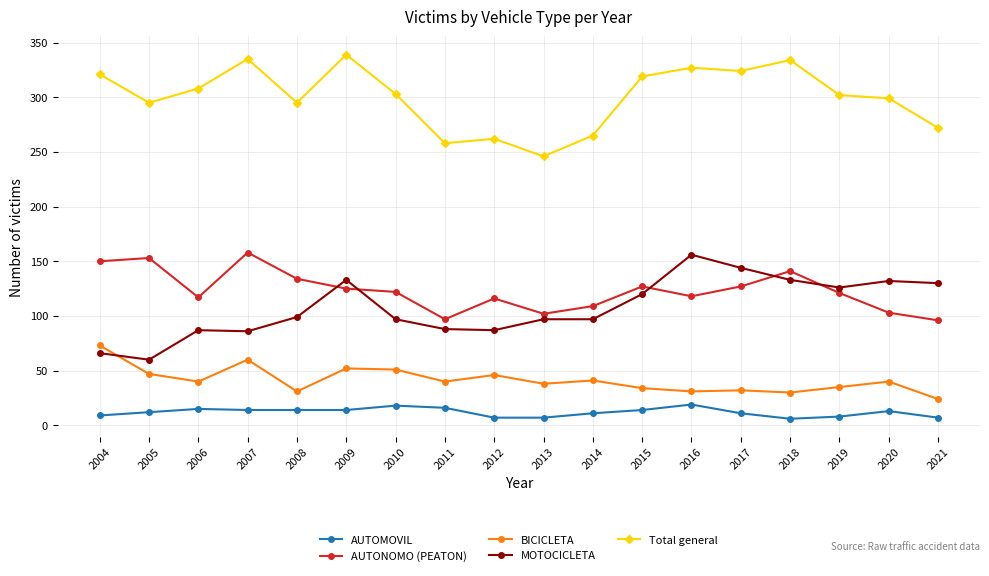

True or false: Total general has a value of 319 at 2015.

True